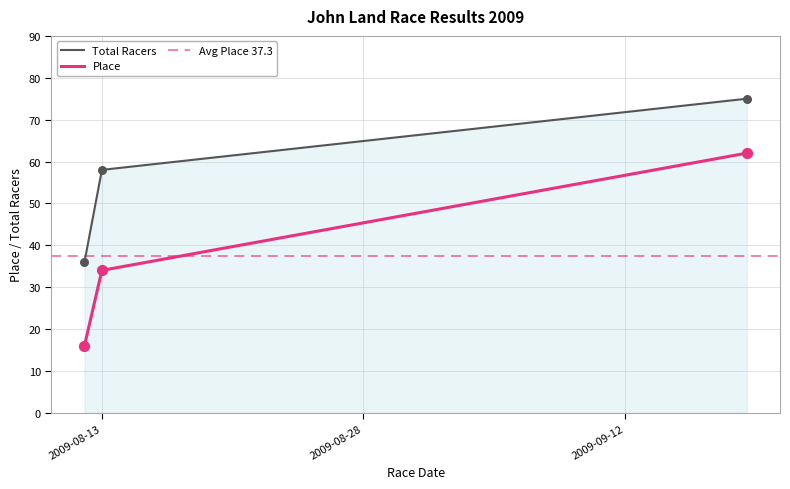

What is the total value across all series at 2009-09-19?

137